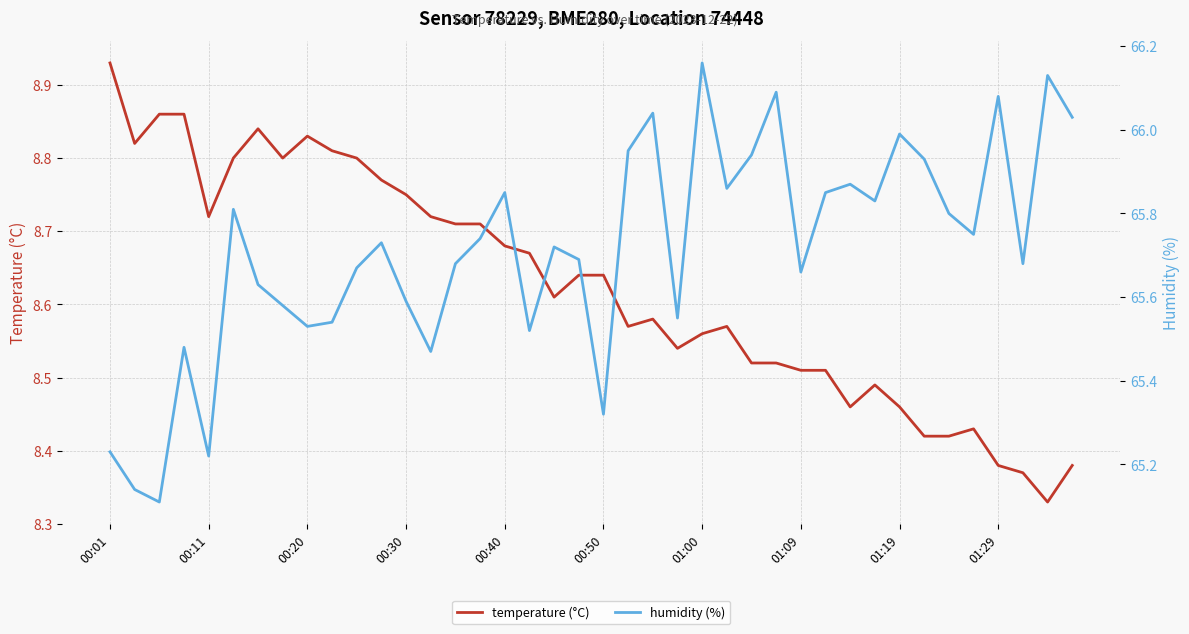

What is the difference between the humidity (%) values at 10 and 31?

0.2